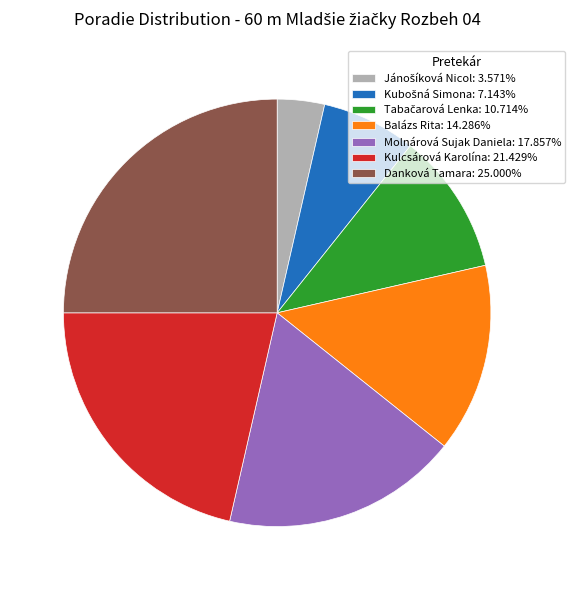

Is there any slice that represents more than half of the pie?

No